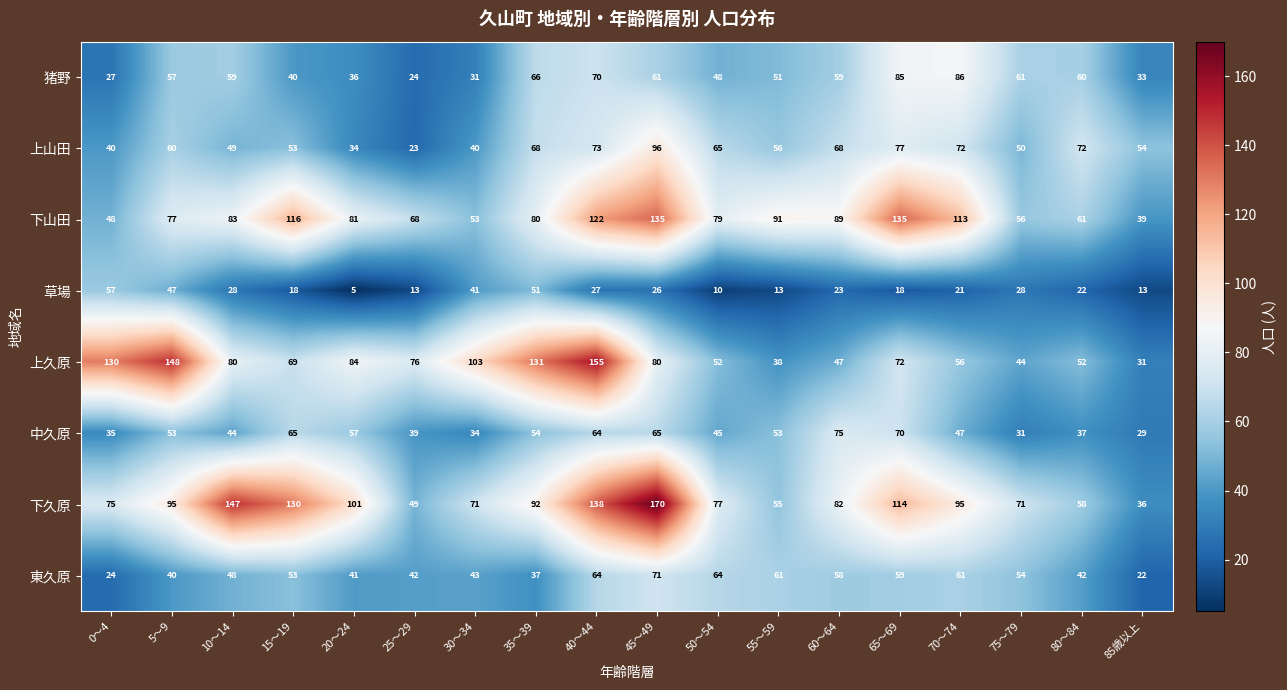

Which series has the largest range (max minus min)?

下久原